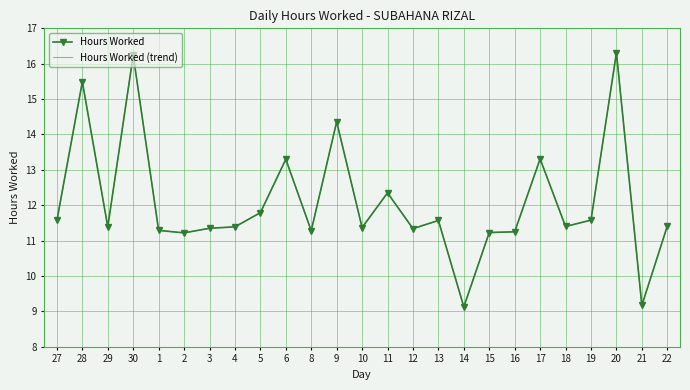

Reading left to right, list all the values displayed in this chart.

Hours Worked: 27=11.6	28=15.5	29=11.4	30=16.2	1=11.3	2=11.2	3=11.3	4=11.4	5=11.8	6=13.3	8=11.3	9=14.4	10=11.4	11=12.3	12=11.3	13=11.6	14=9.1	15=11.2	16=11.2	17=13.3	18=11.4	19=11.6	20=16.3	21=9.2	22=11.4
Hours Worked (trend): 27=11.6	28=15.5	29=11.4	30=16.2	1=11.3	2=11.2	3=11.3	4=11.4	5=11.8	6=13.3	8=11.3	9=14.4	10=11.4	11=12.3	12=11.3	13=11.6	14=9.1	15=11.2	16=11.2	17=13.3	18=11.4	19=11.6	20=16.3	21=9.2	22=11.4